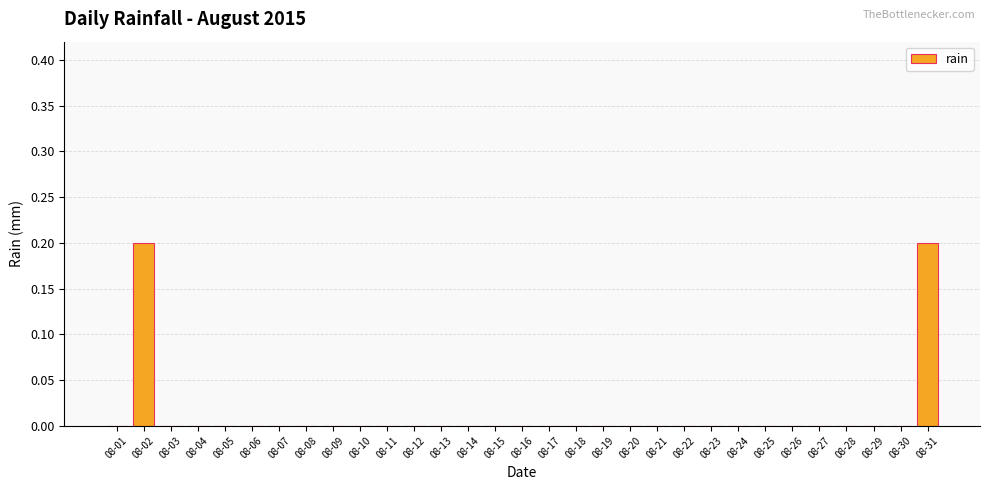

How many distinct data groups are displayed?

1